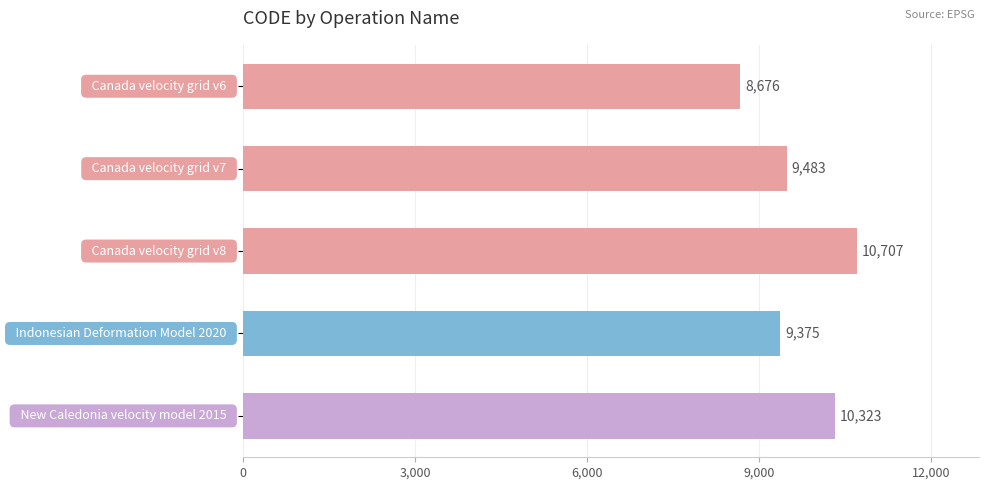

Reading top to bottom, list all the values displayed in this chart.

8676	9483	10707	9375	10323